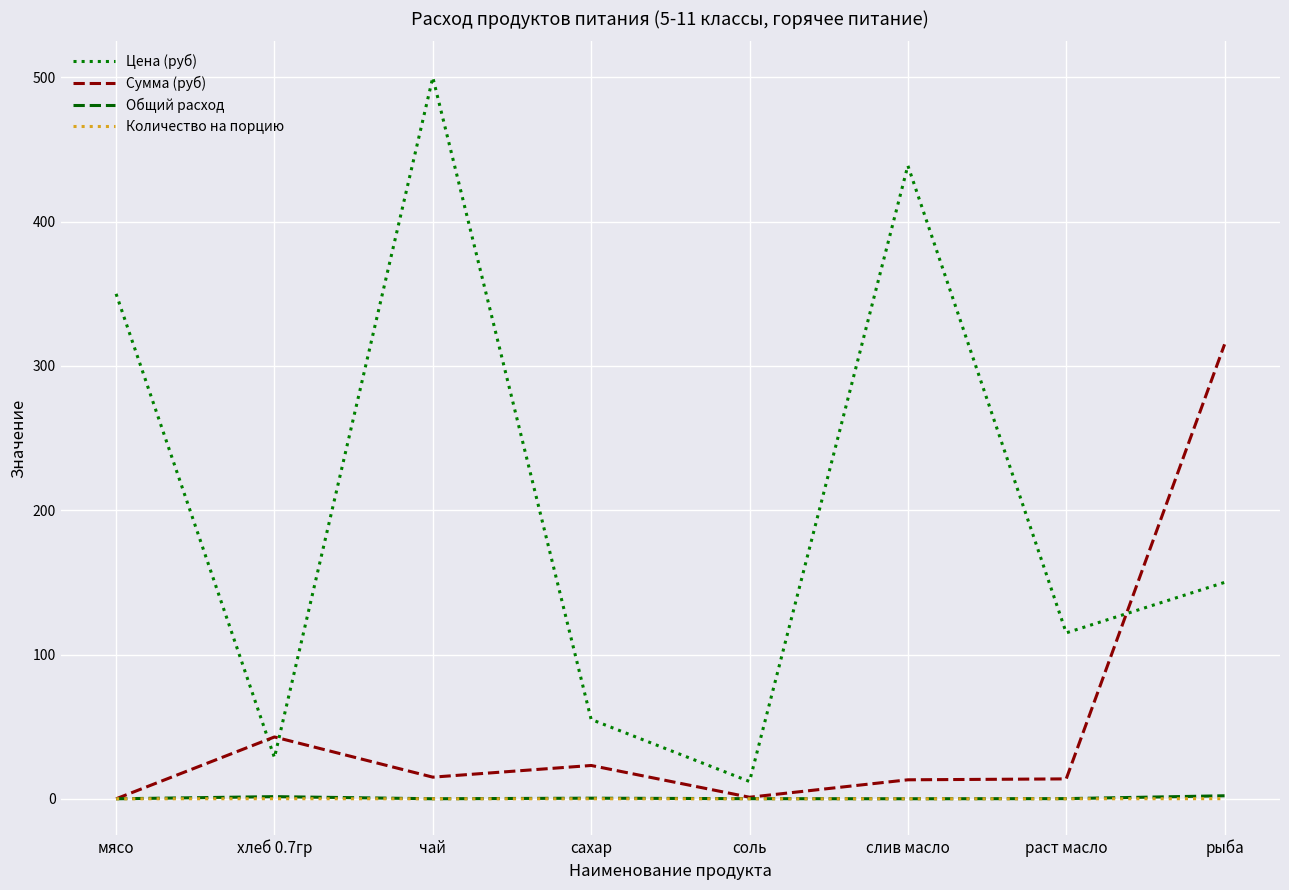

True or false: Цена (руб) has more than 0 interior local peaks.

True